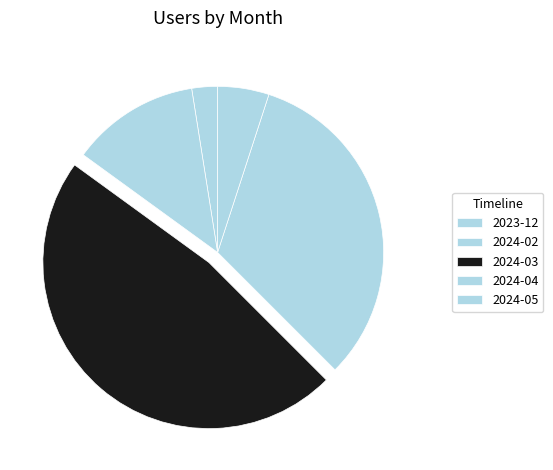

Which slice is the largest?

2024-03